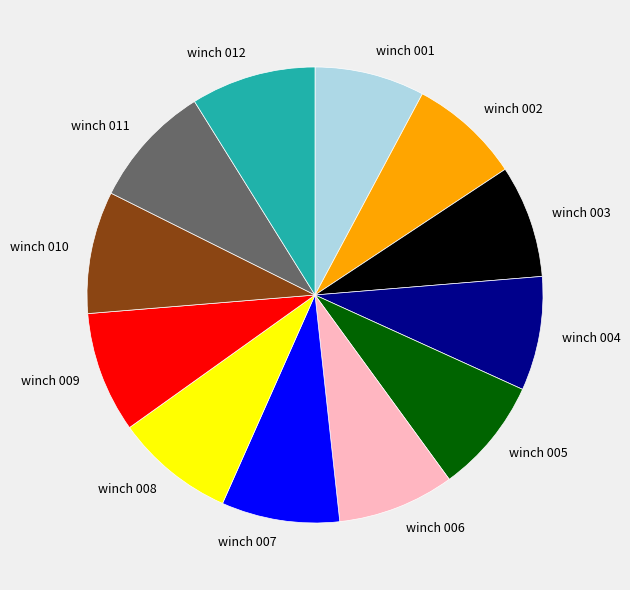

Is the sum of winch 009 and winch 012 greater than half?

No